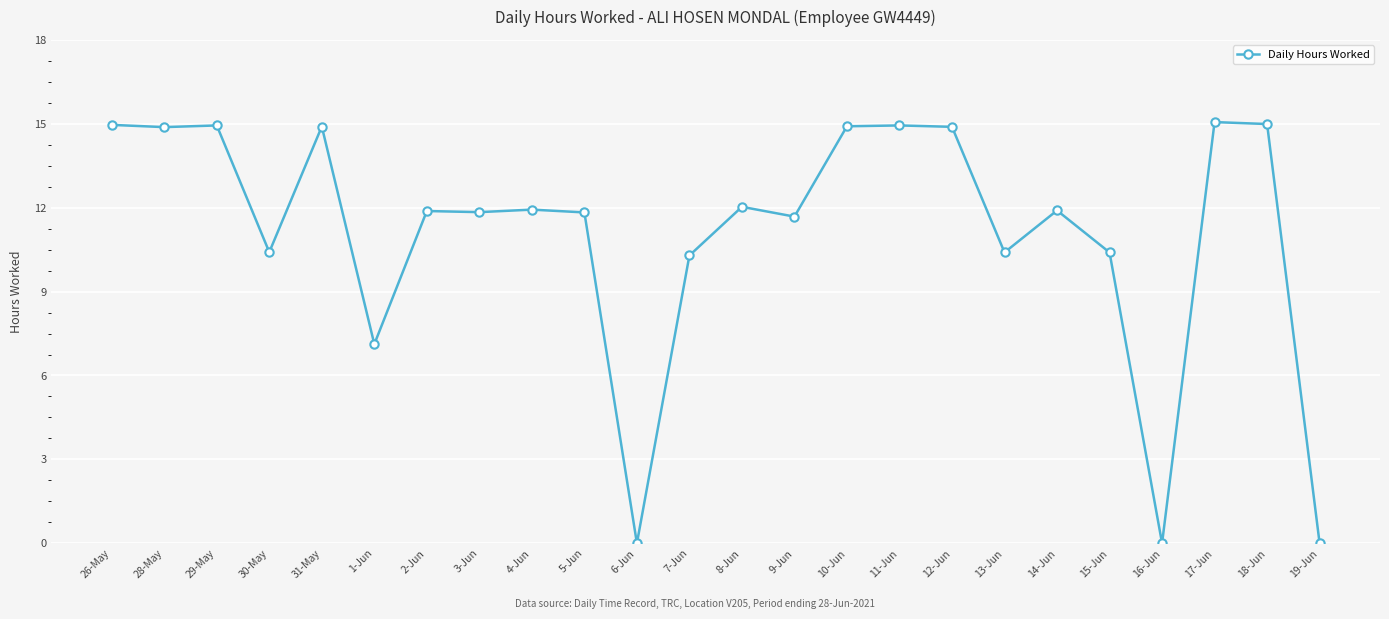

How many data points are less than 11?

8